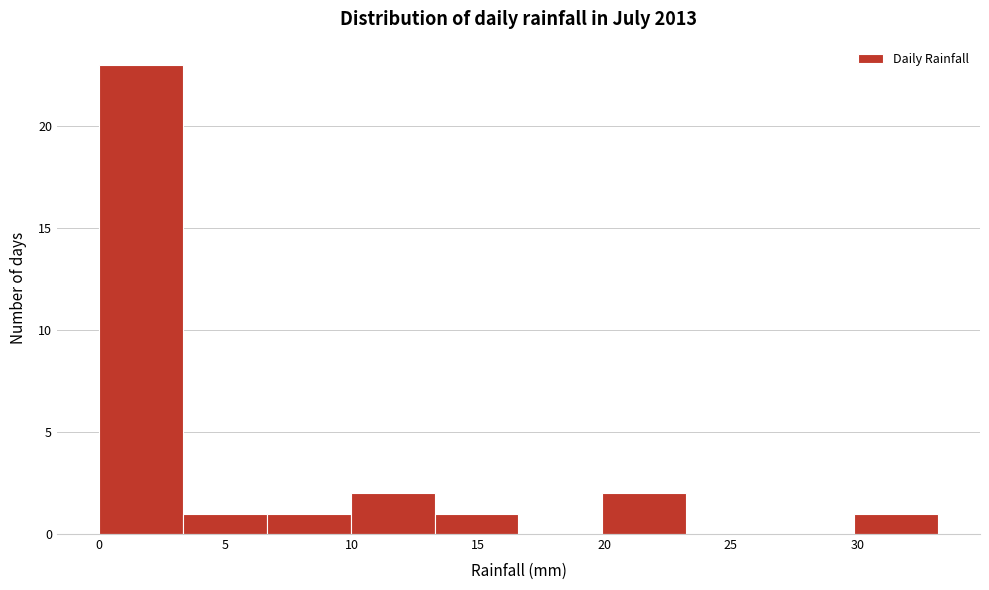

Over which range of the x-axis is the bar tallest?

0.0 to 3.5